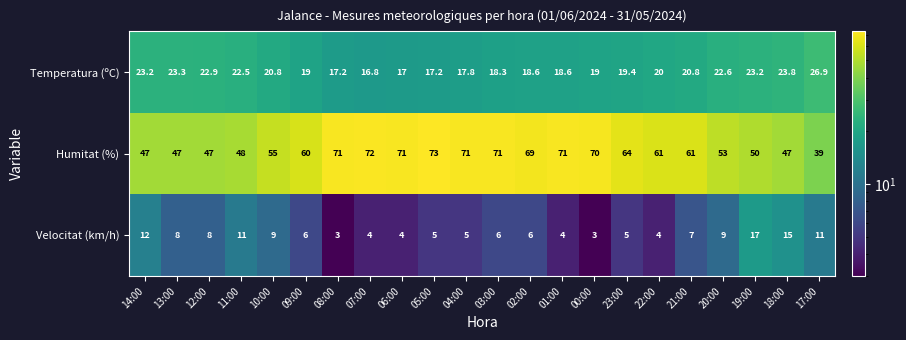

The Velocitat (km/h) series shows 5.7 at 01:00. True or false?

False